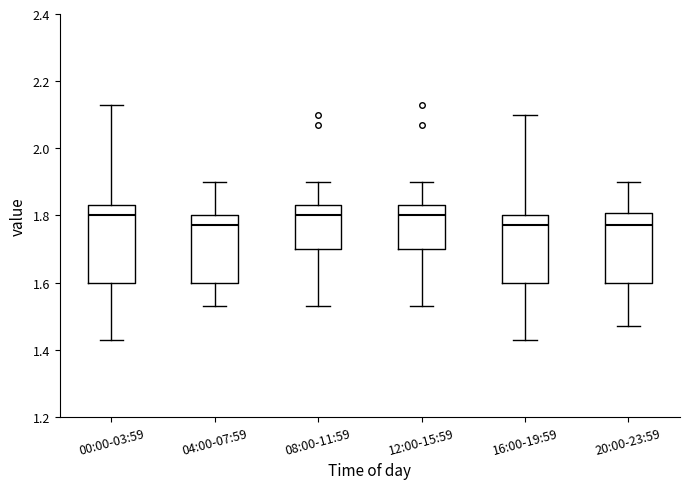

Where does the lower whisker of the box for 08:00-11:59 end on the y-axis? The values are not printed on the chart, so give them approximately, as read against the axis.

1.54